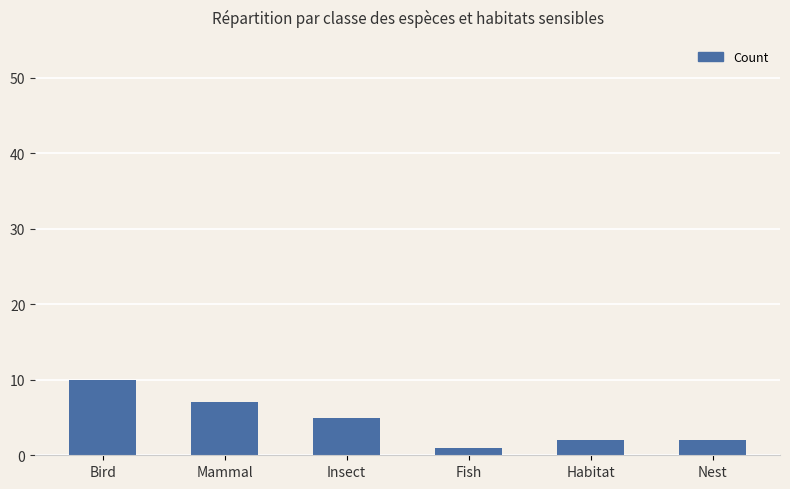

Count the number of data series in this chart.

1